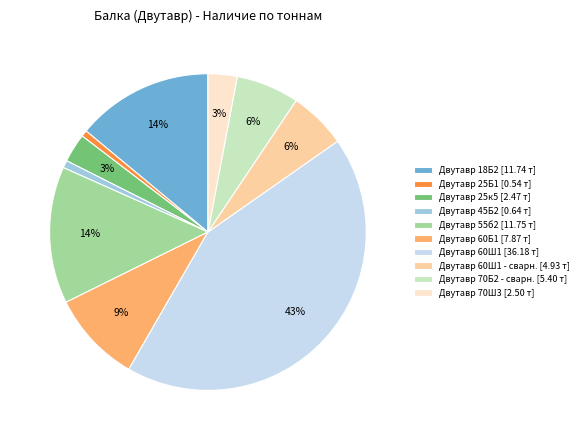

The Двутавр 25Б1 [0.54 т] slice represents 11% of the pie. True or false?

False